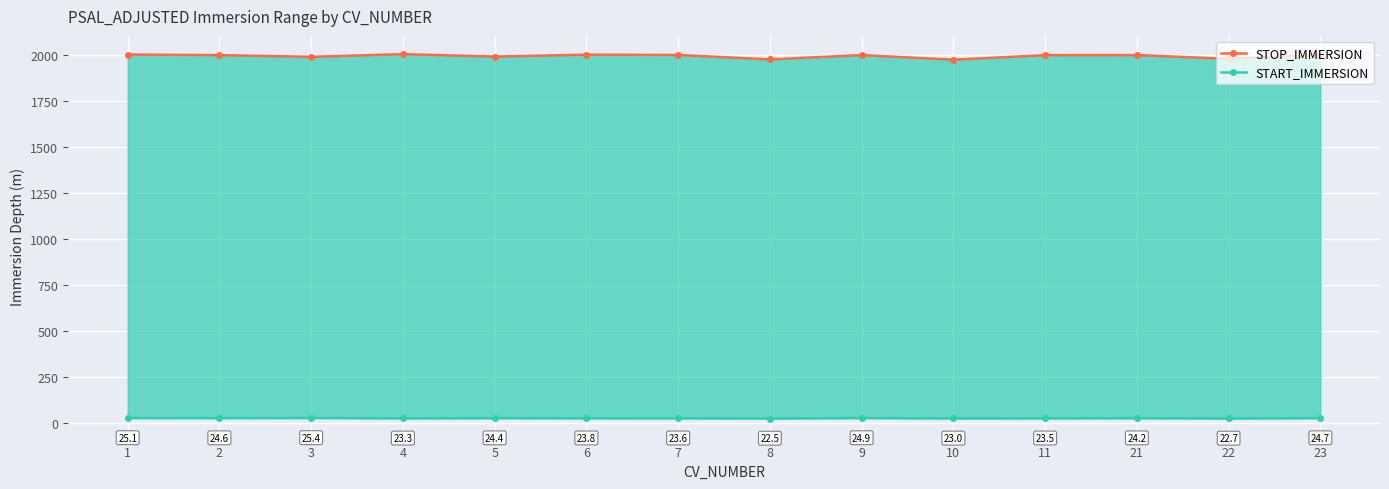

Between 8 and 4, which is larger?

4